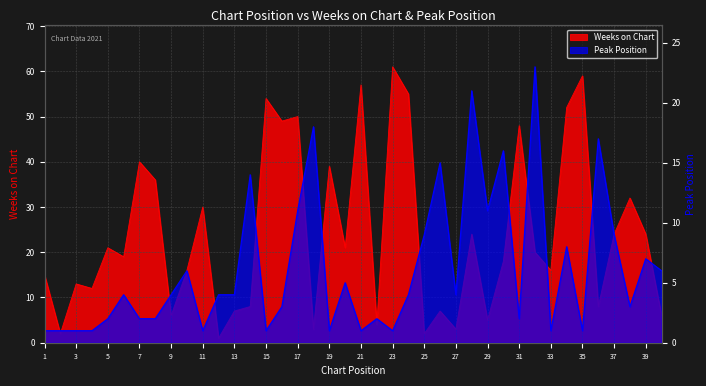

List the series in order of their peak value, lowest first.

Peak Position, Weeks on Chart